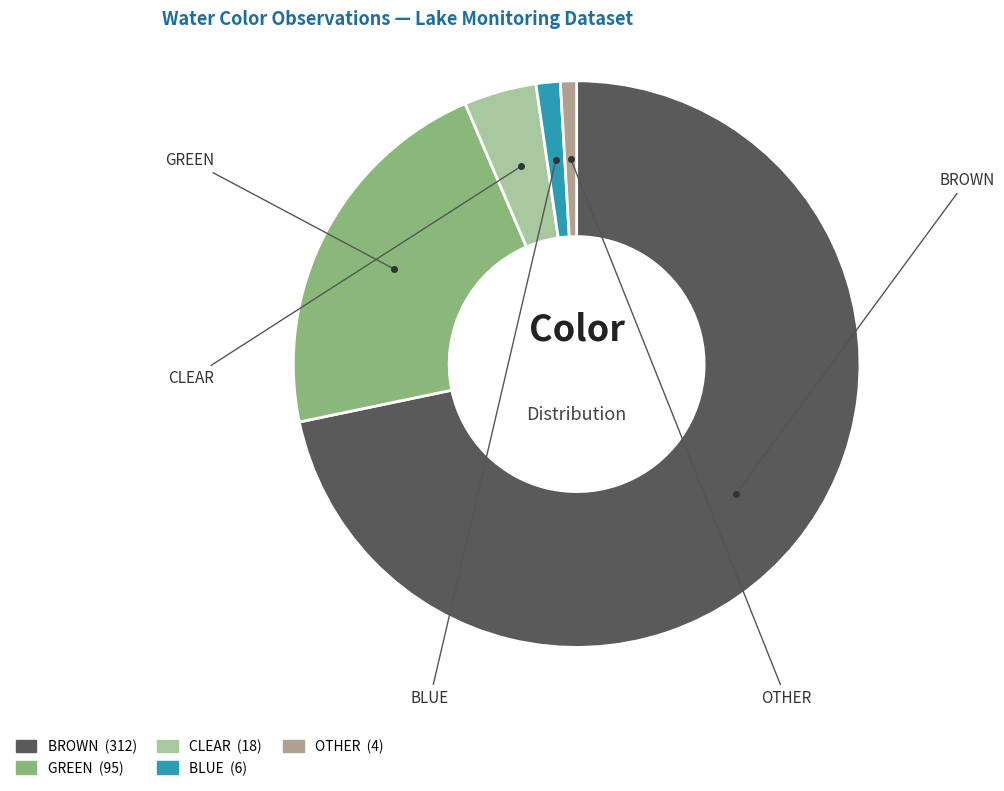

Which slice represents more than half of the pie?

BROWN